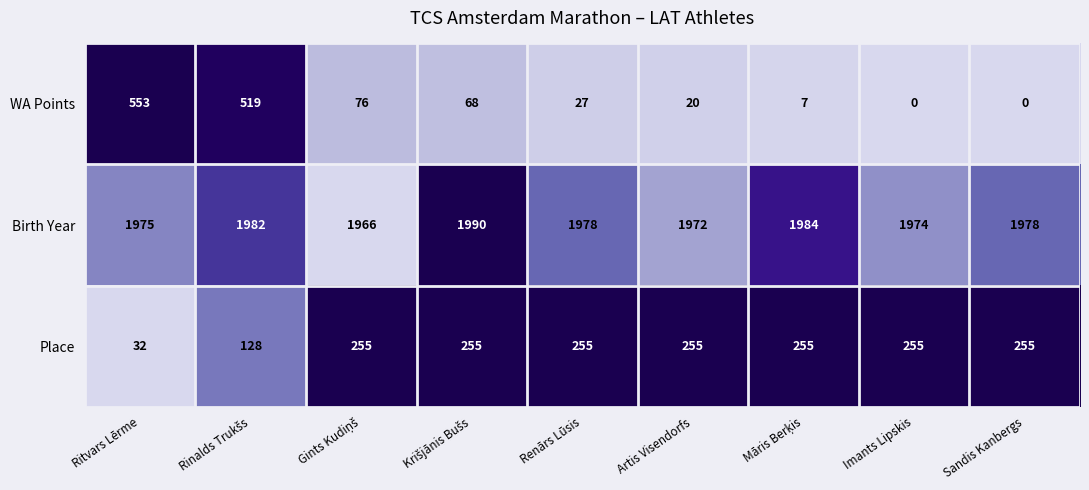

Reading left to right, what are all the values shown in this chart?

WA Points: 553	519	76	68	27	20	7	0	0
Birth Year: 1975	1982	1966	1990	1978	1972	1984	1974	1978
Place: 32	128	255	255	255	255	255	255	255